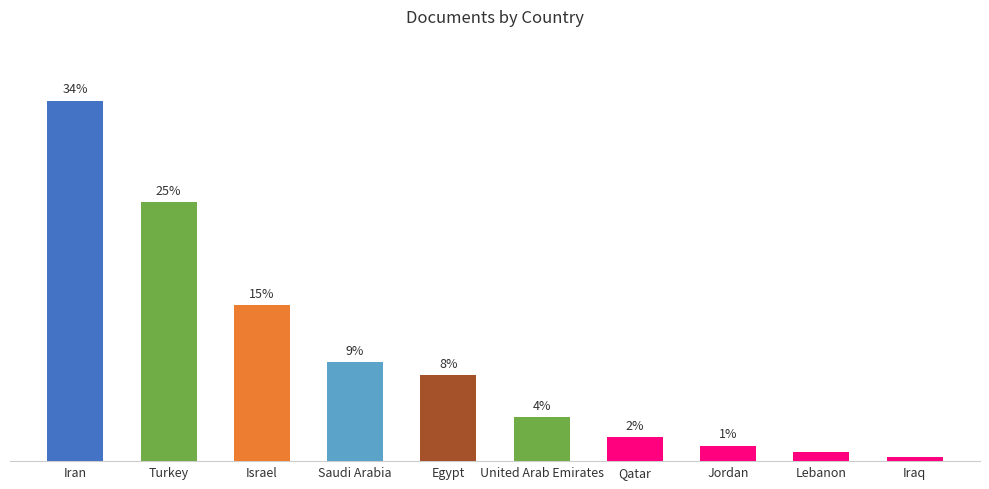

Where is the data nearest to the value 17?

Israel